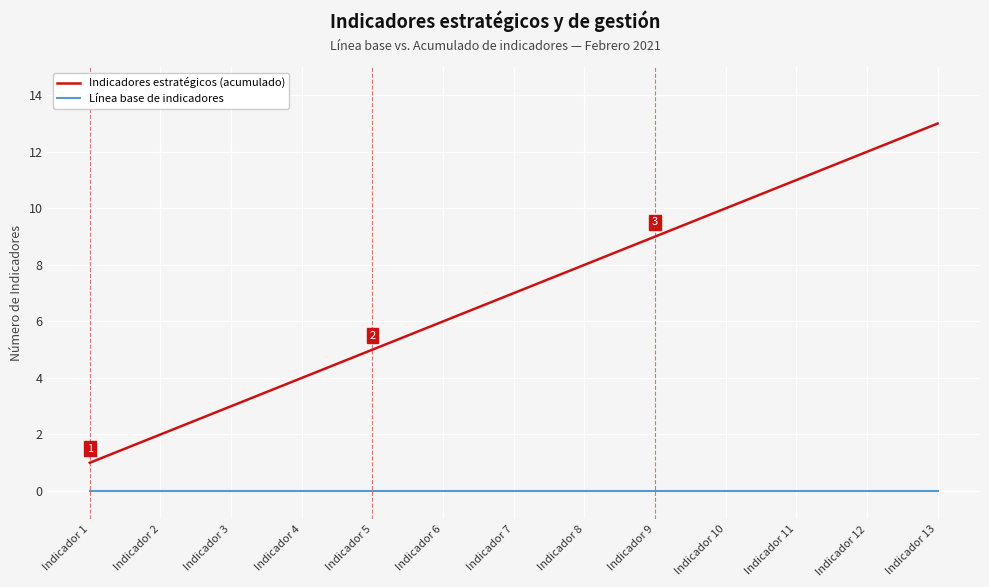

What is the difference between the second highest and minimum values in the Indicadores estratégicos (acumulado) series?

11